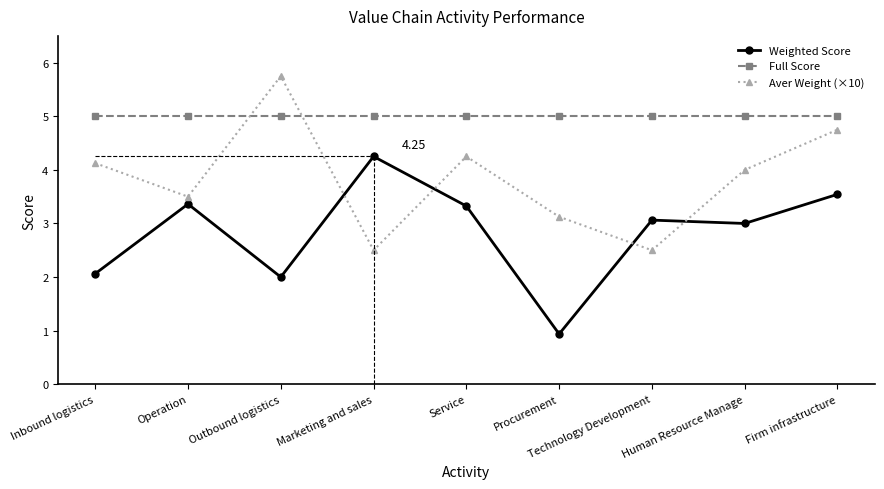

Which category has the highest value across all series?

Outbound logistics